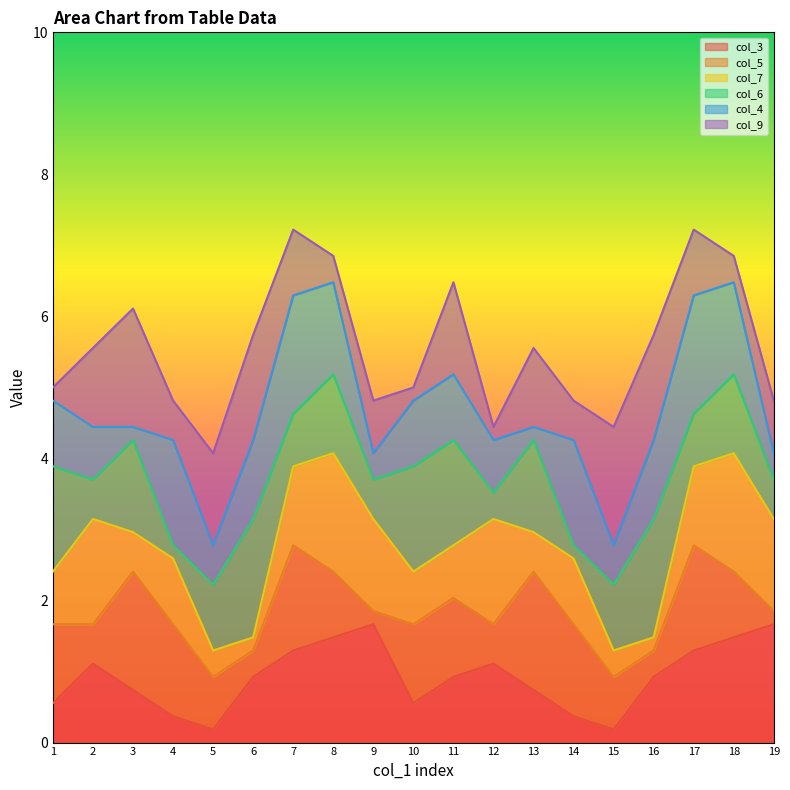

Is it true that col_3 equals 0.2 at 1?

False